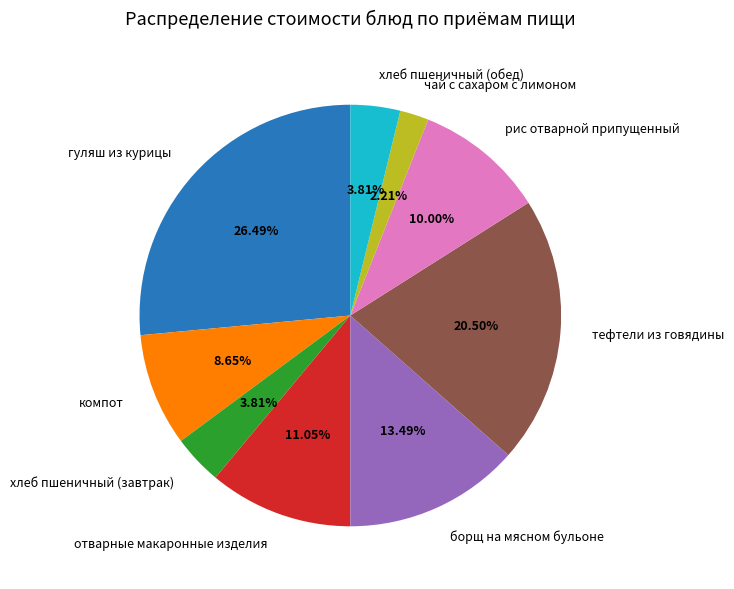

Is it true that рис отварной припущенный is 10% of the pie?

True